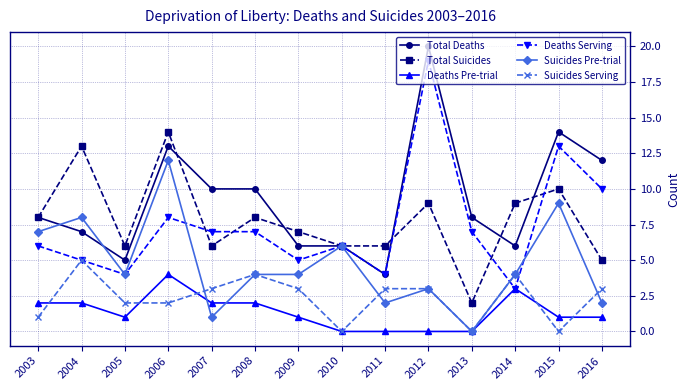

At which label does Deaths Serving first exceed 7?

2006